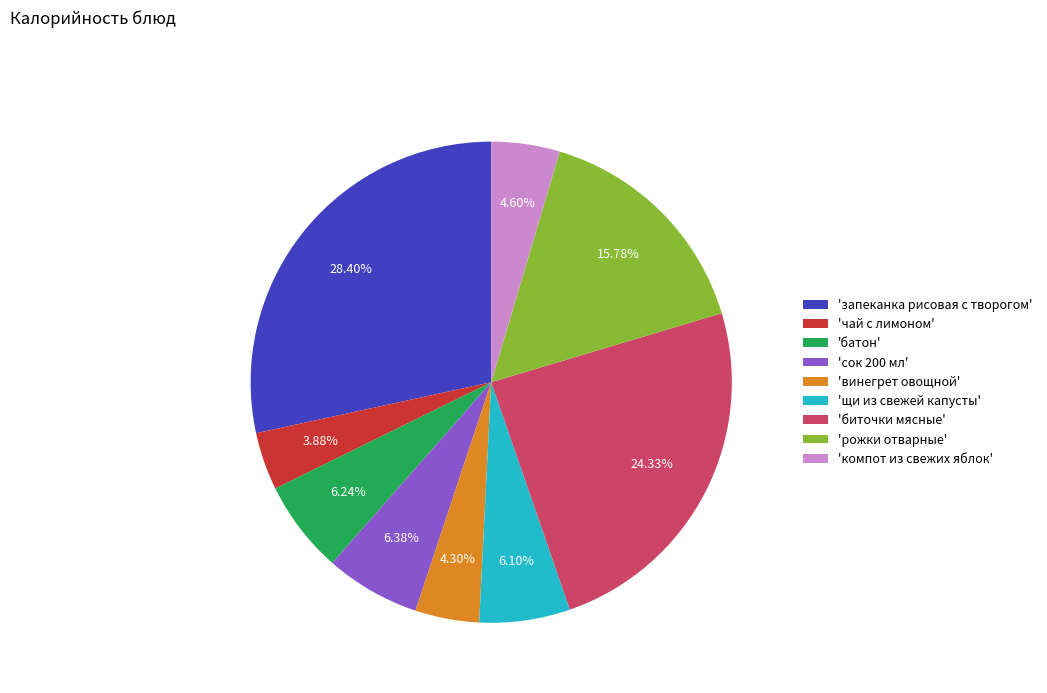

Which slice is the largest?

'запеканка рисовая с творогом'